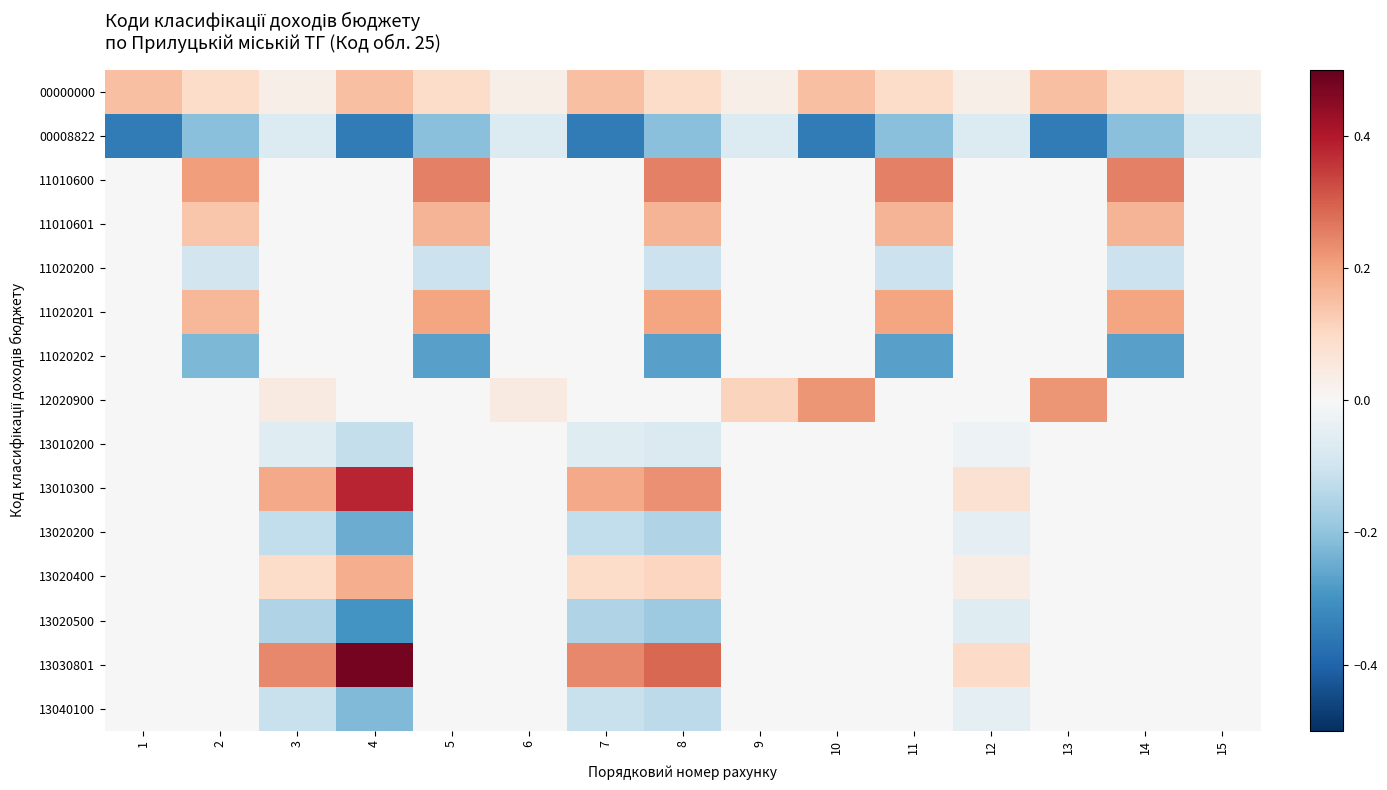

Which series has the largest range (max minus min)?

13030801